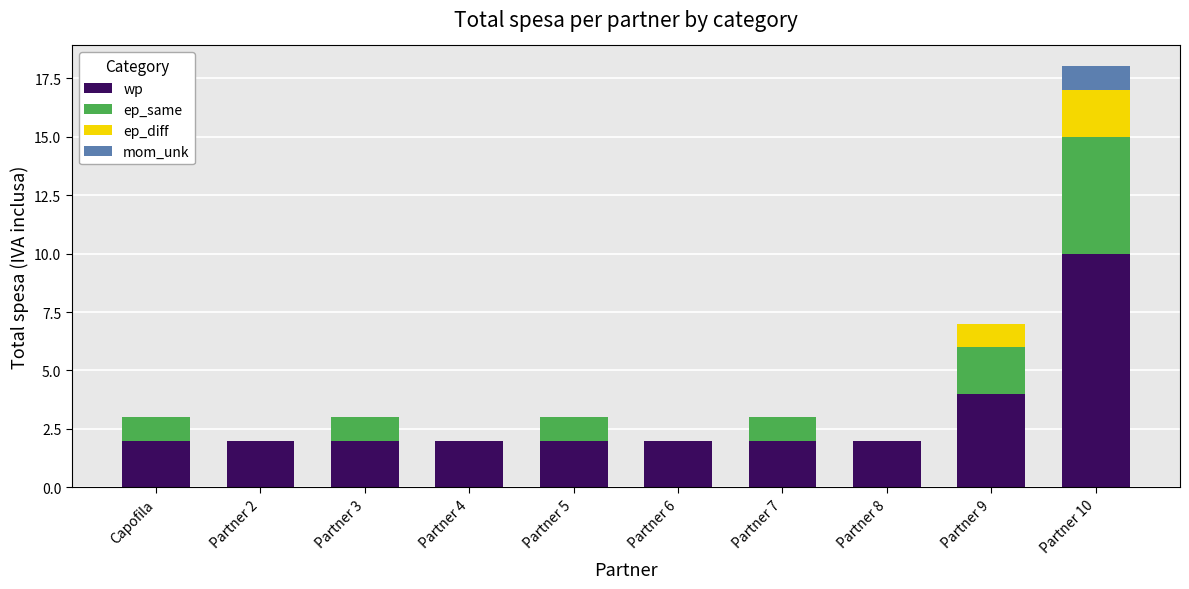

The wp series shows 13 at Partner 10. True or false?

False